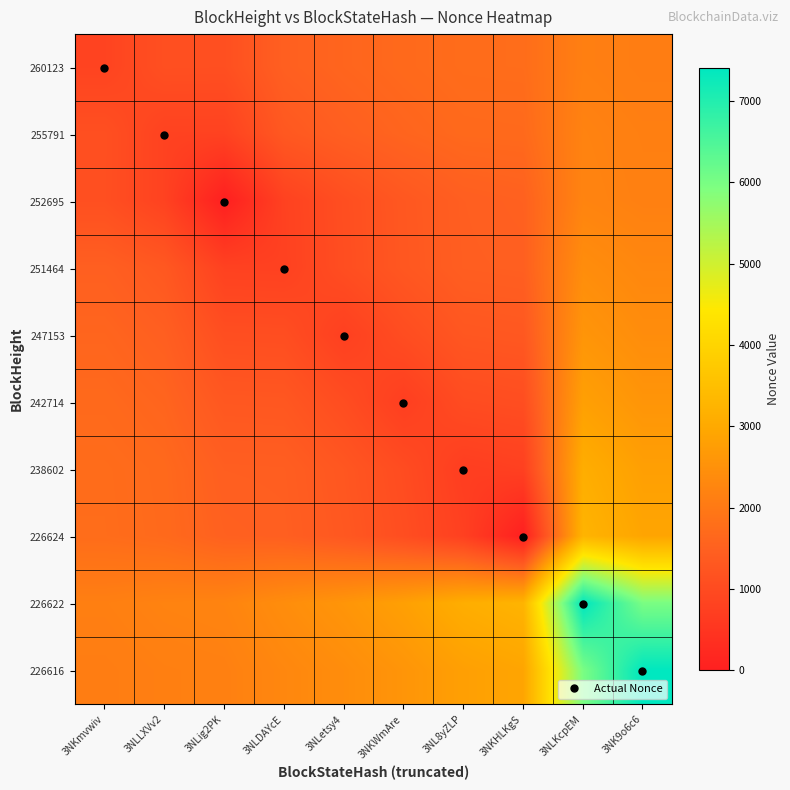

Reading left to right, what are all the values shown in this chart?

260123: 3NKmvwiv=833.0	3NLLXVv2=1109.1	3NLig2PK=1103.3	3NLDAYcE=1477.5	3NLetsy4=1593.0	3NKWmAre=1678.9	3NL8yZLP=1744.0	3NKHLKgS=1751.9	3NLKcpEM=2135.9	3NK9o6c6=2084.6
255791: 3NKmvwiv=1109.1	3NLLXVv2=805.0	3NLig2PK=800.9	3NLDAYcE=1308.6	3NLetsy4=1466.5	3NKWmAre=1583.9	3NL8yZLP=1673.0	3NKHLKgS=1684.4	3NLKcpEM=2203.4	3NK9o6c6=2134.5
252695: 3NKmvwiv=1103.3	3NLLXVv2=800.9	3NLig2PK=1.0	3NLDAYcE=790.5	3NLetsy4=1080.8	3NKWmAre=1296.6	3NL8yZLP=1459.1	3NKHLKgS=1505.8	3NLKcpEM=2229.8	3NK9o6c6=2153.9
251464: 3NKmvwiv=1477.5	3NLLXVv2=1308.6	3NLig2PK=790.5	3NLDAYcE=777.0	3NLetsy4=1068.3	3NKWmAre=1285.0	3NL8yZLP=1449.2	3NKHLKgS=1471.4	3NLKcpEM=2418.3	3NK9o6c6=2293.6
247153: 3NKmvwiv=1593.0	3NLLXVv2=1466.5	3NLig2PK=1080.8	3NLDAYcE=1068.3	3NLetsy4=751.0	3NKWmAre=1046.8	3NL8yZLP=1271.0	3NKHLKgS=1302.9	3NLKcpEM=2582.4	3NK9o6c6=2415.0
242714: 3NKmvwiv=1678.9	3NLLXVv2=1583.9	3NLig2PK=1296.6	3NLDAYcE=1285.0	3NLetsy4=1046.8	3NKWmAre=719.0	3NL8yZLP=1025.7	3NKHLKgS=1071.8	3NLKcpEM=2801.3	3NK9o6c6=2577.0
238602: 3NKmvwiv=1744.0	3NLLXVv2=1673.0	3NLig2PK=1459.1	3NLDAYcE=1449.2	3NLetsy4=1271.0	3NKWmAre=1025.7	3NL8yZLP=694.0	3NKHLKgS=759.4	3NLKcpEM=3096.4	3NK9o6c6=2795.4
226624: 3NKmvwiv=1751.9	3NLLXVv2=1684.4	3NLig2PK=1505.8	3NLDAYcE=1471.4	3NLetsy4=1302.9	3NKWmAre=1071.8	3NL8yZLP=759.4	3NKHLKgS=0.0	3NLKcpEM=3244.5	3NK9o6c6=2904.8
226622: 3NKmvwiv=2135.9	3NLLXVv2=2203.4	3NLig2PK=2229.8	3NLDAYcE=2418.3	3NLetsy4=2582.4	3NKWmAre=2801.3	3NL8yZLP=3096.4	3NKHLKgS=3244.5	3NLKcpEM=7403.0	3NK9o6c6=5985.1
226616: 3NKmvwiv=2084.6	3NLLXVv2=2134.5	3NLig2PK=2153.9	3NLDAYcE=2293.6	3NLetsy4=2415.0	3NKWmAre=2577.0	3NL8yZLP=2795.4	3NKHLKgS=2904.8	3NLKcpEM=5985.1	3NK9o6c6=7399.0